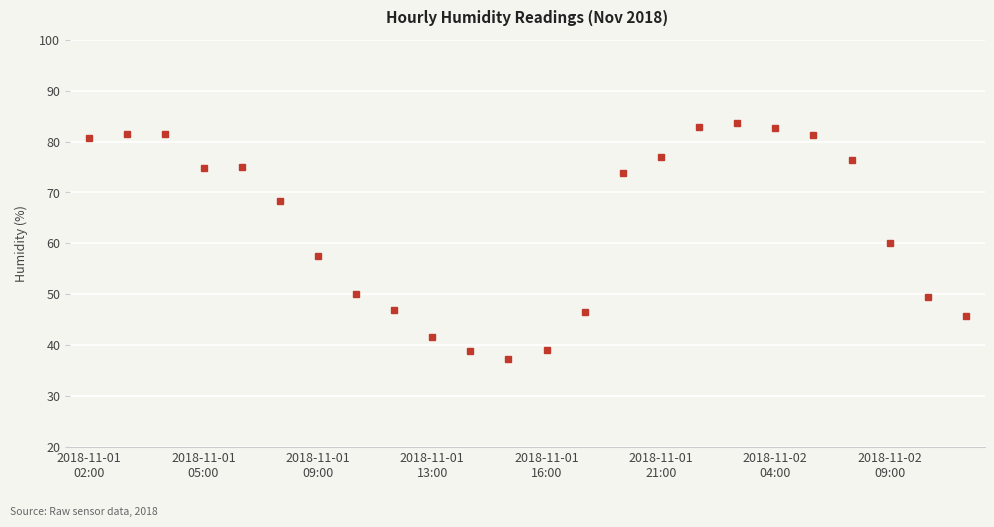

What is the value of the 14th point from the left?

46.5